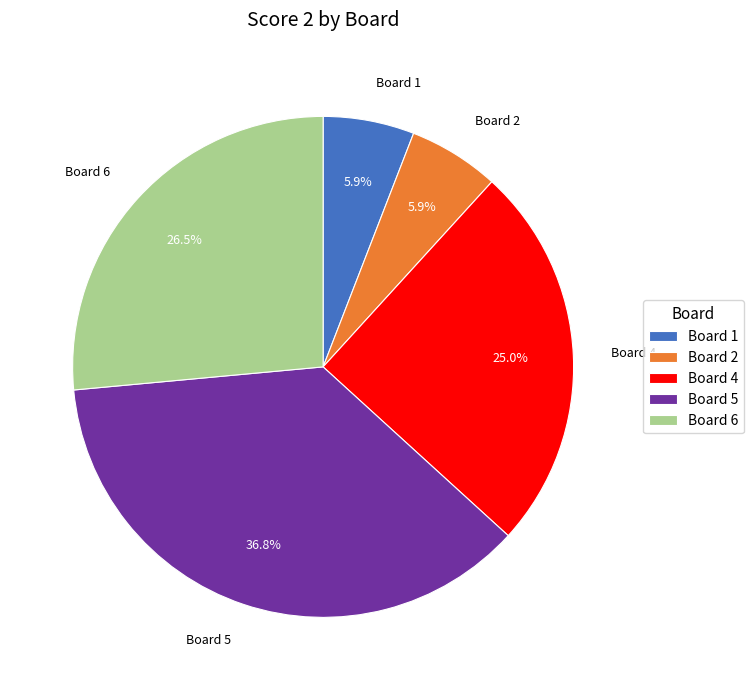

Does Board 1 represent more than half of the total?

No